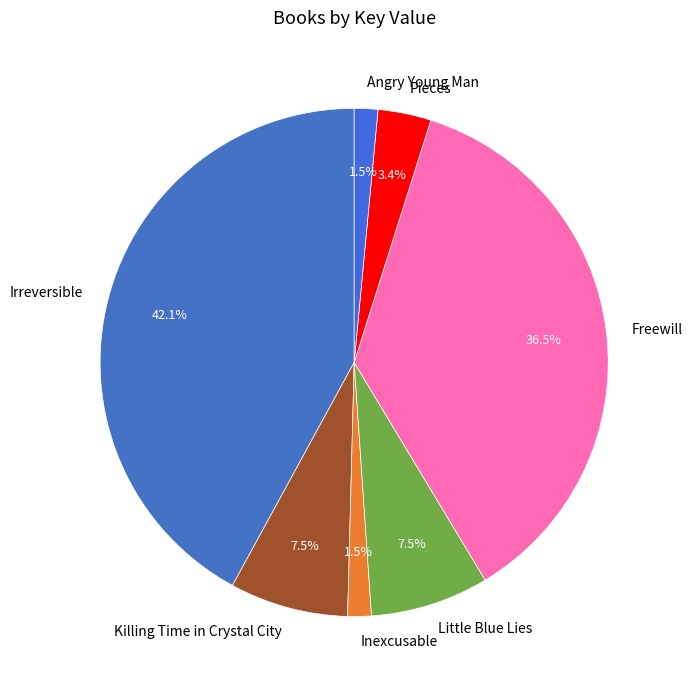

How many segments does this pie chart have?

7